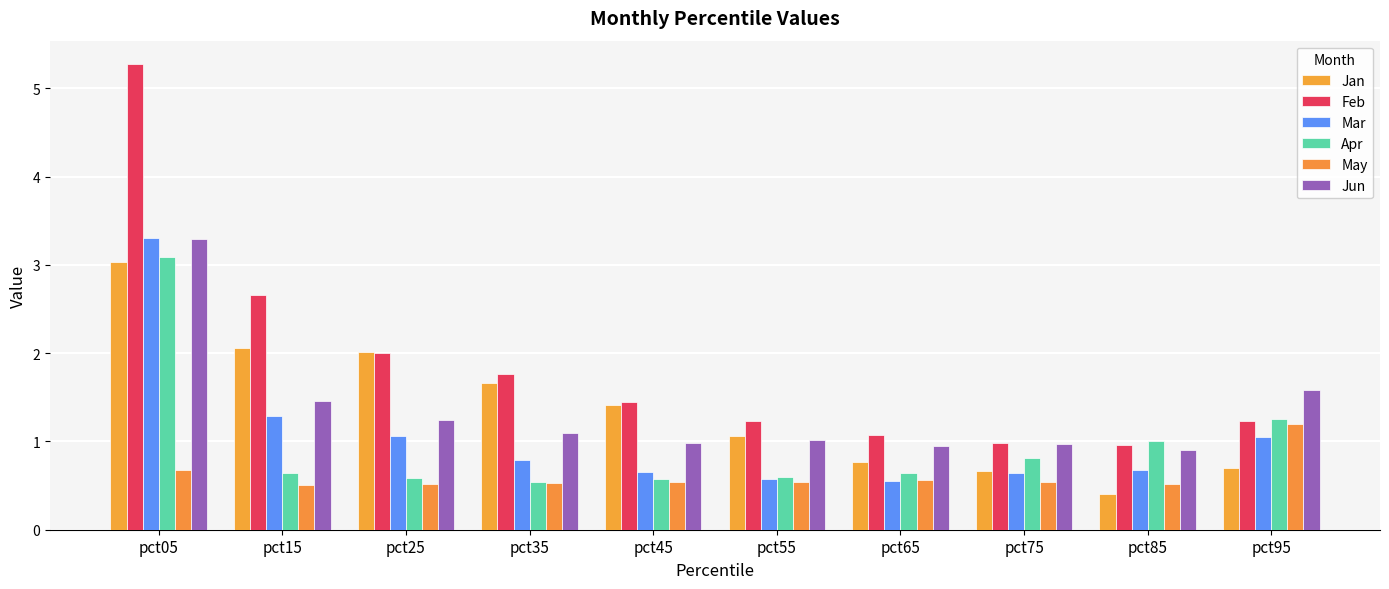

True or false: Jun has a value of 0.3 at pct35.

False